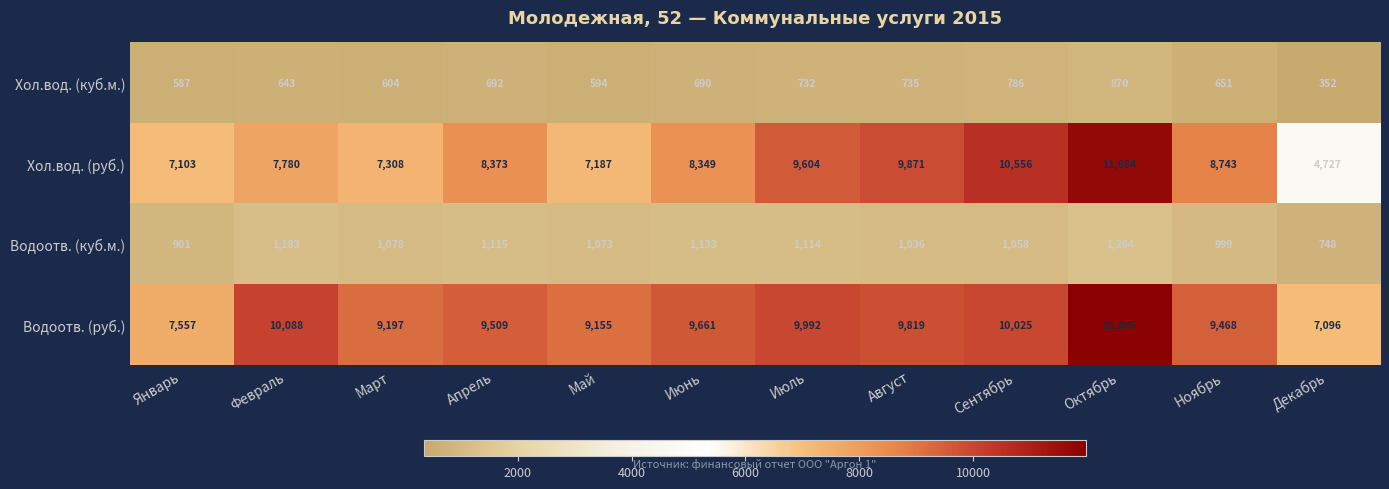

List the series in order of their peak value, lowest first.

Хол.вод. (куб.м.), Водоотв. (куб.м.), Хол.вод. (руб.), Водоотв. (руб.)